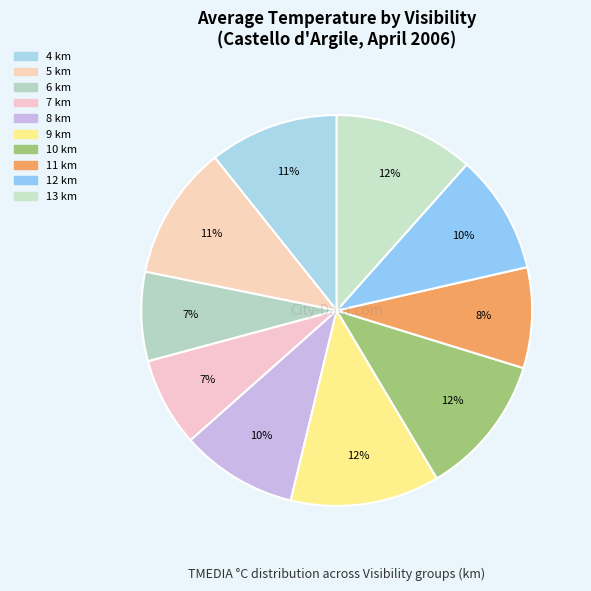

To the nearest percent, what is the average slice percentage?

10%